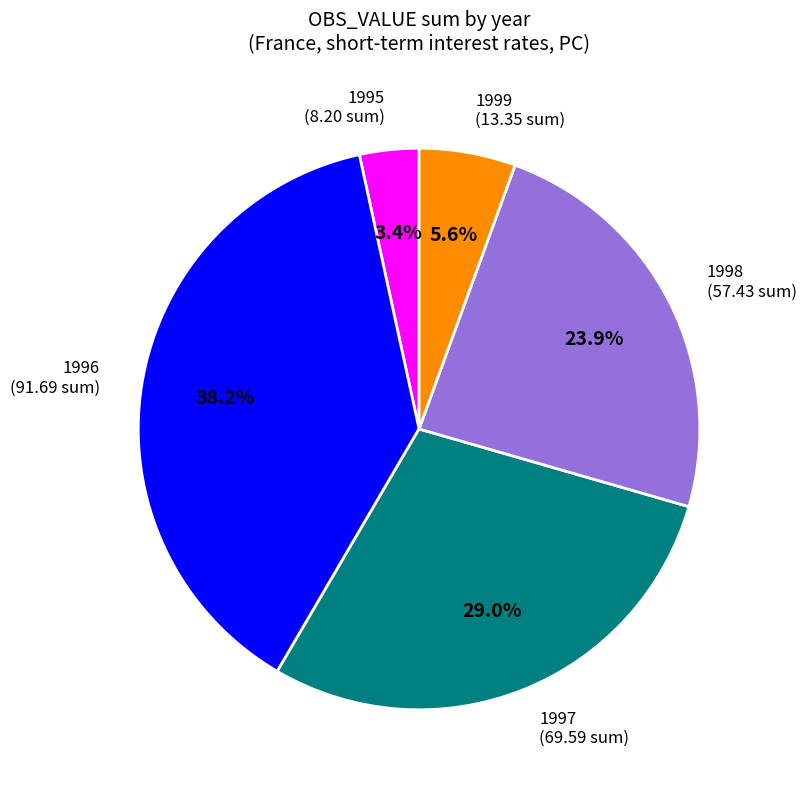

Does any single category account for the majority?

No